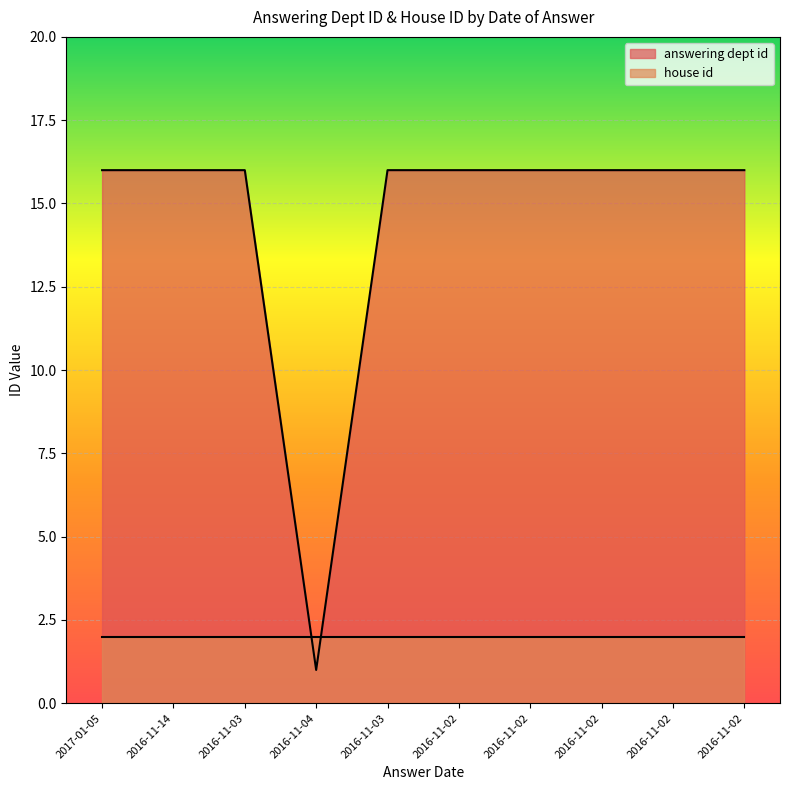

At which category does the chart reach its minimum across all series?

2016-11-04